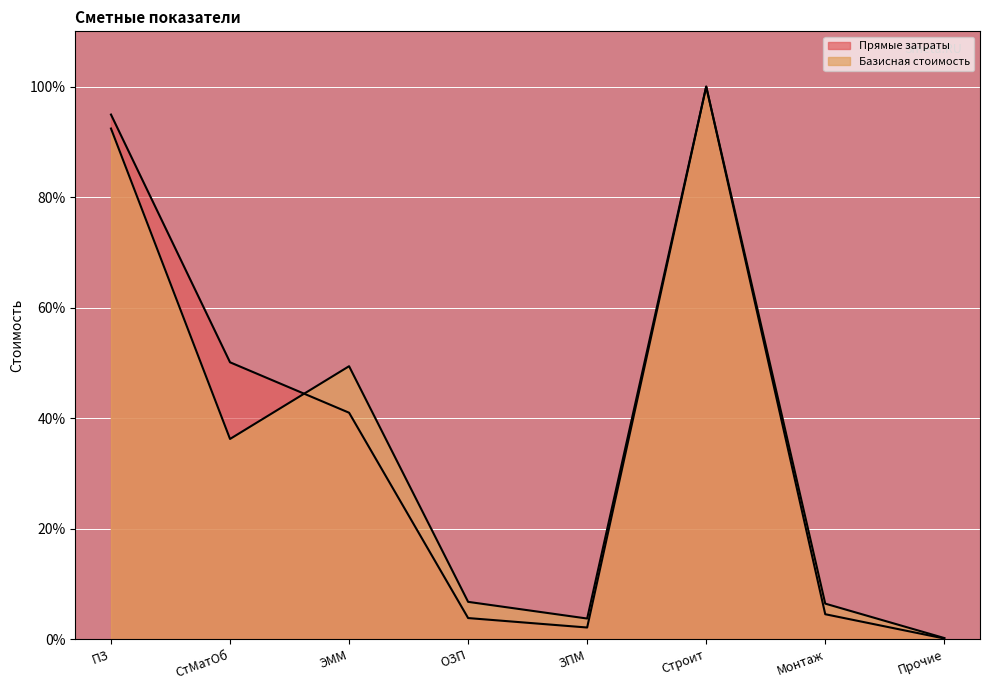

At which category does the chart reach its minimum across all series?

Прочие